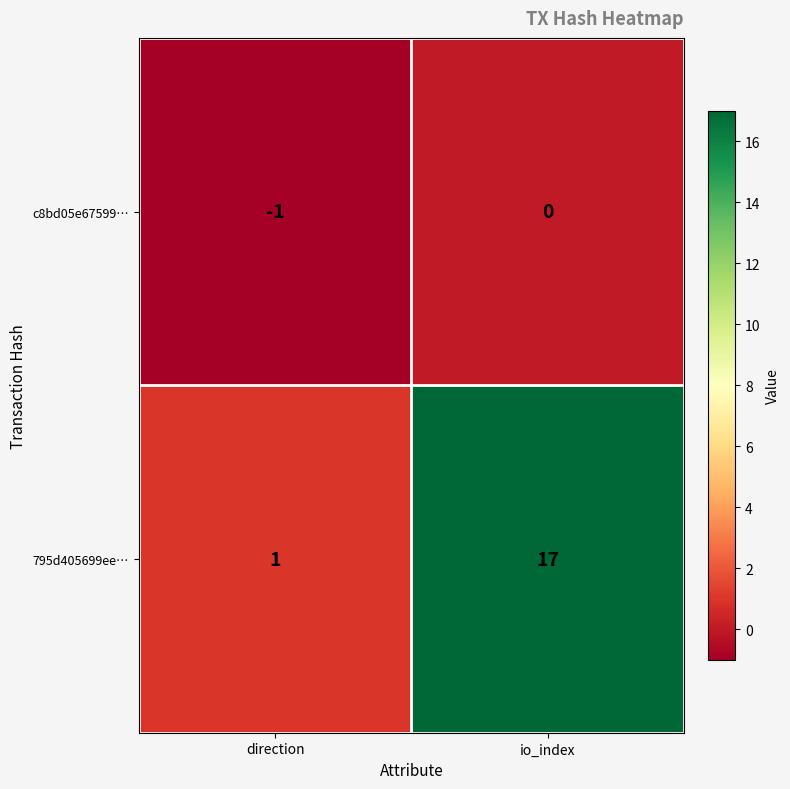

Which series changed the most between direction and io_index?

795d405699ee…